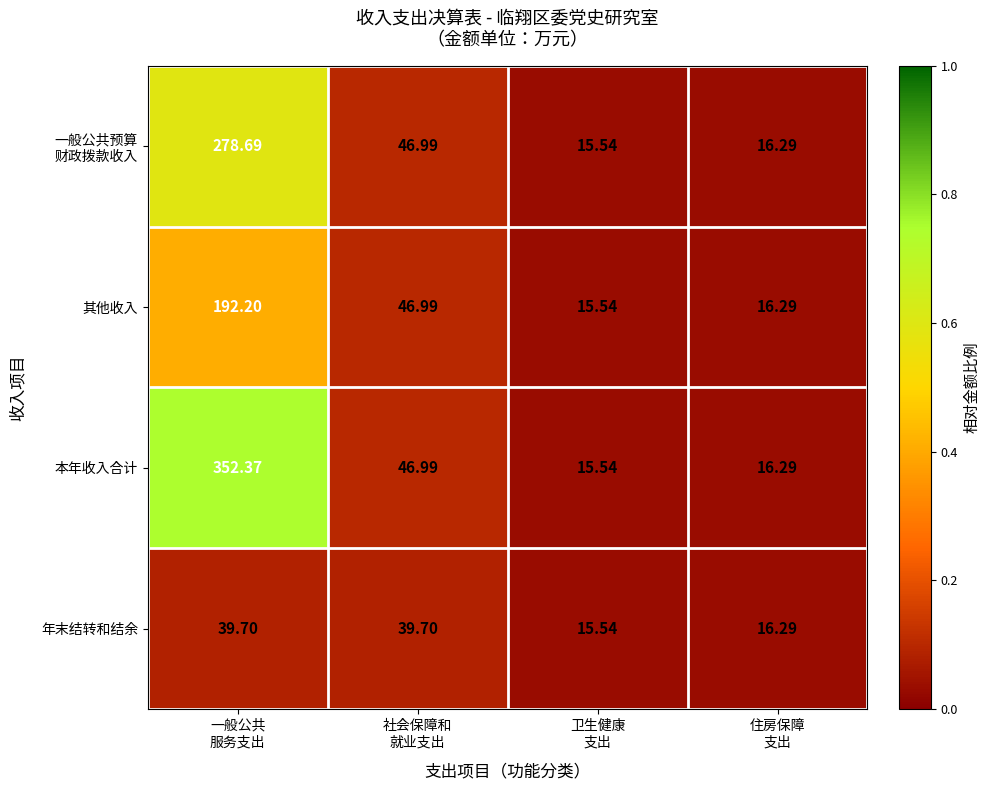

Which series has the largest total across all categories?

本年收入合计